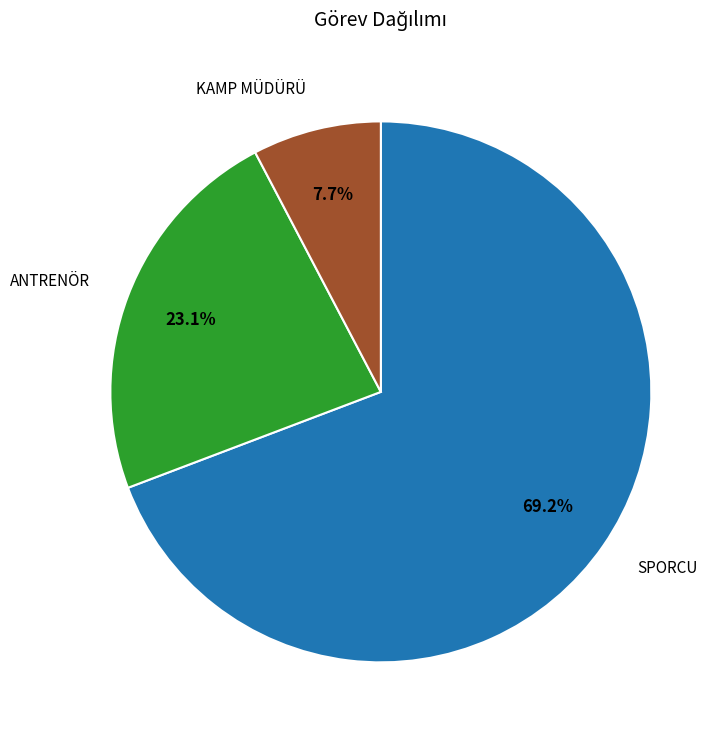

How many slices are in this pie chart?

3